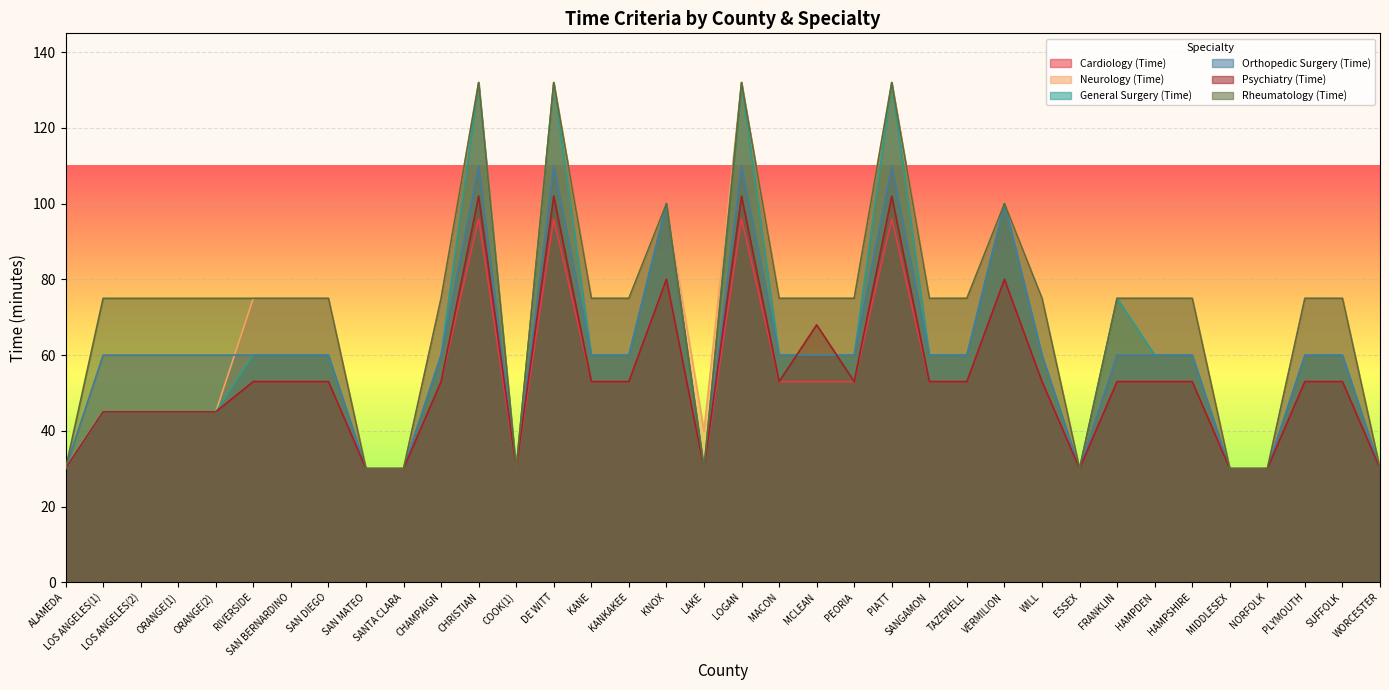

What is the sum of all Cardiology (Time) values?

1895